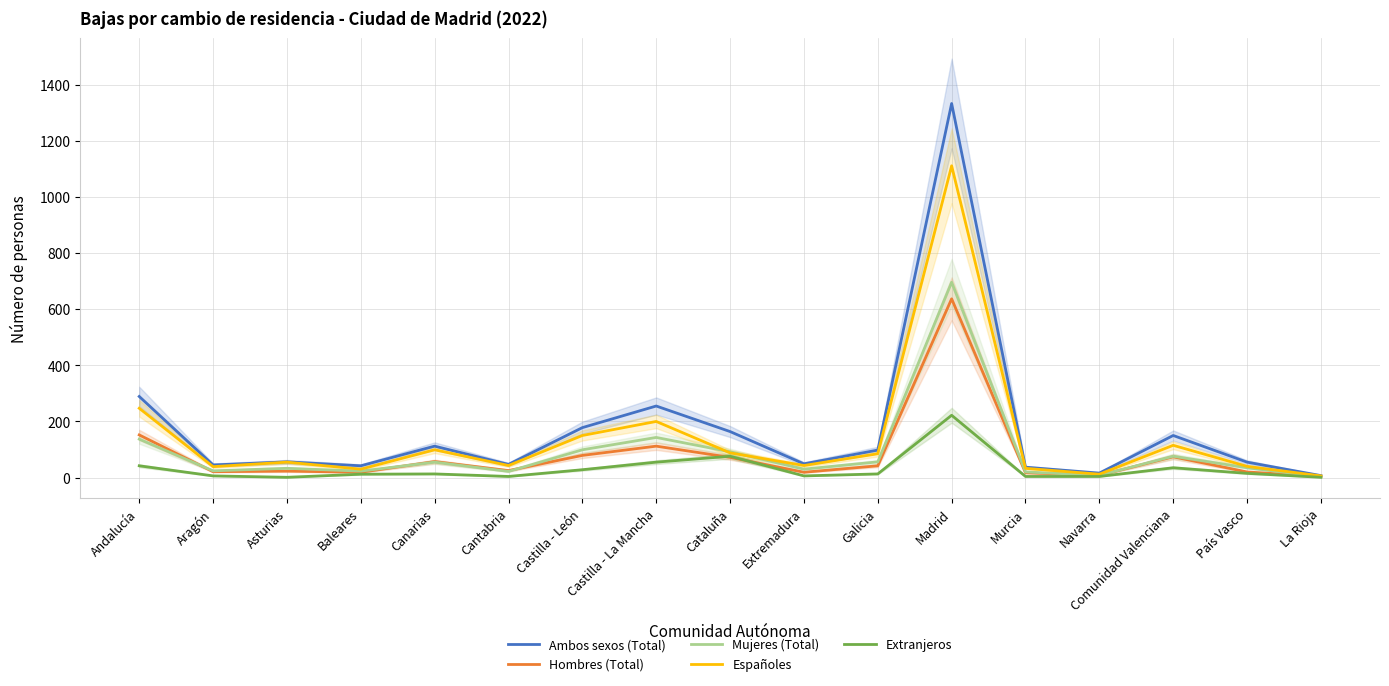

What is the difference between the Hombres (Total) values at La Rioja and Aragón?

17